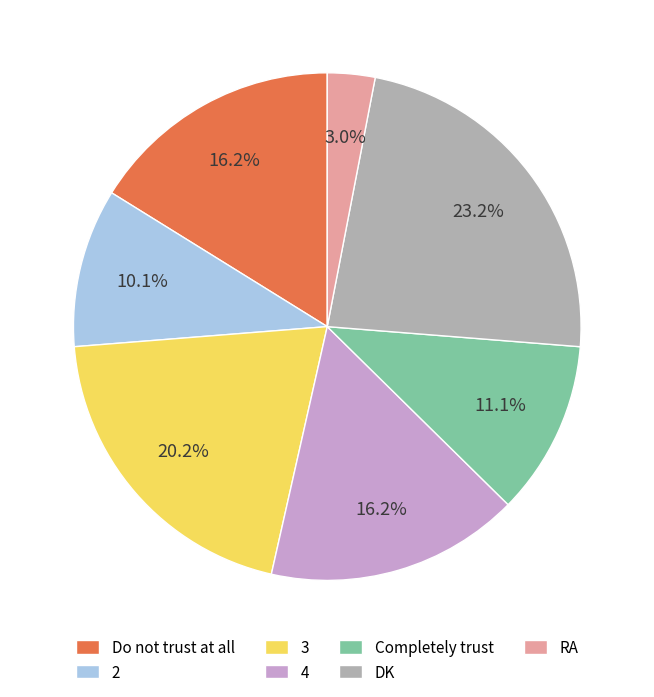

Is it true that RA is 9% of the pie?

False